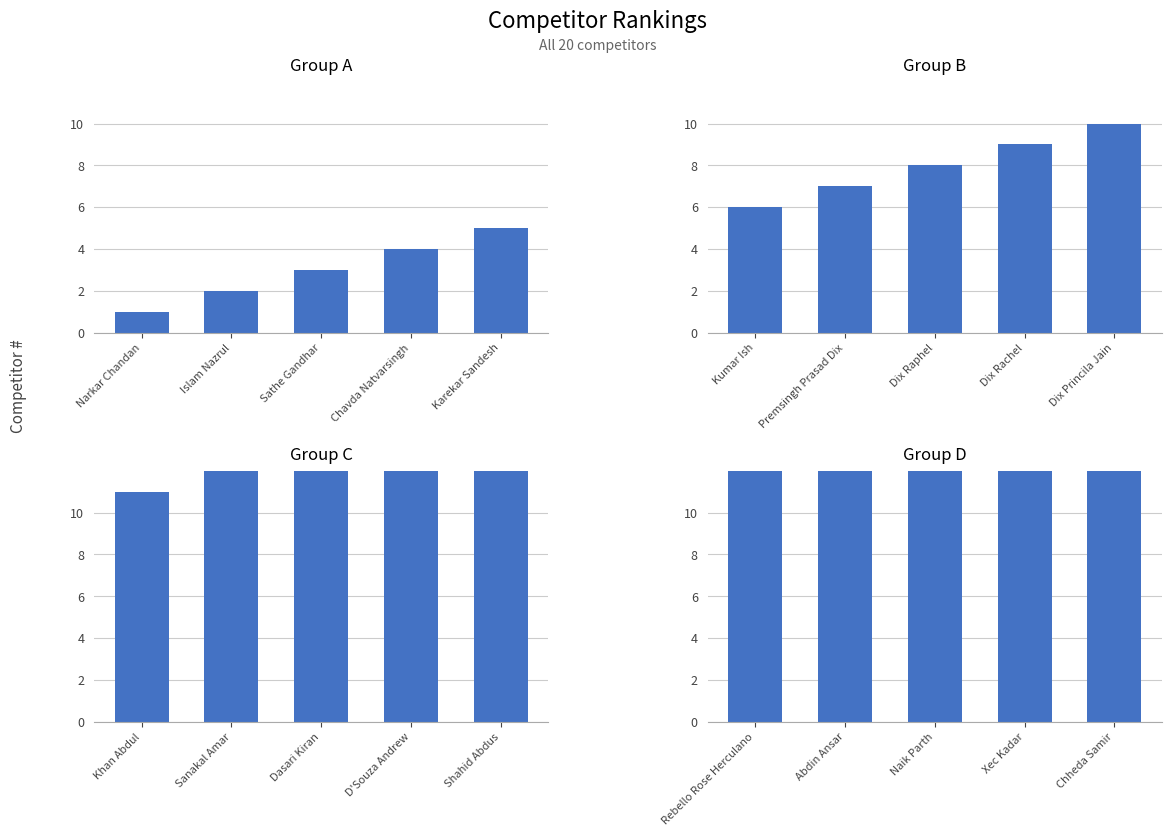

Which series has the largest range (max minus min)?

Group A